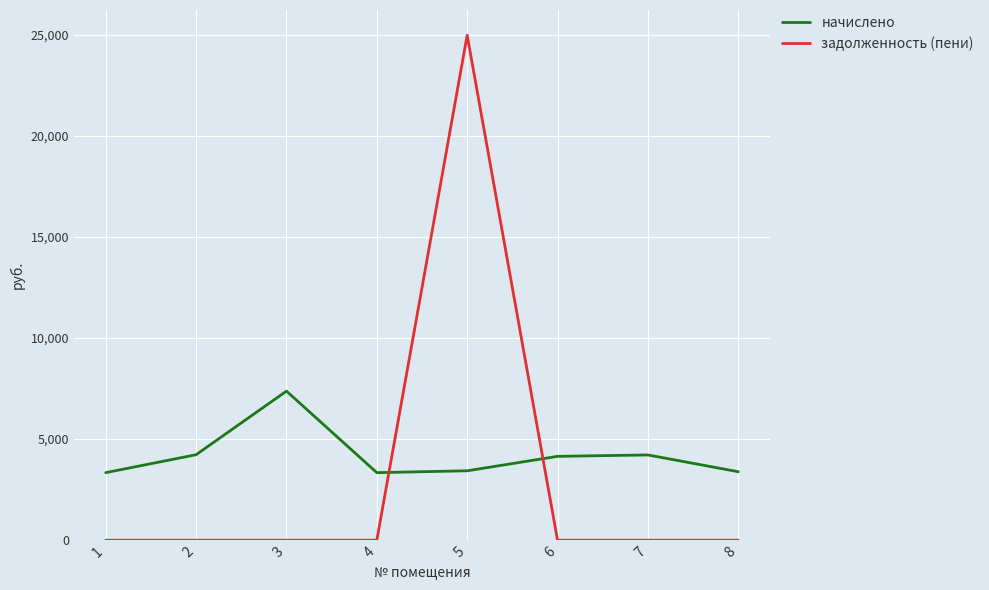

What is the difference between the начислено values at 1 and 3?

4032.1